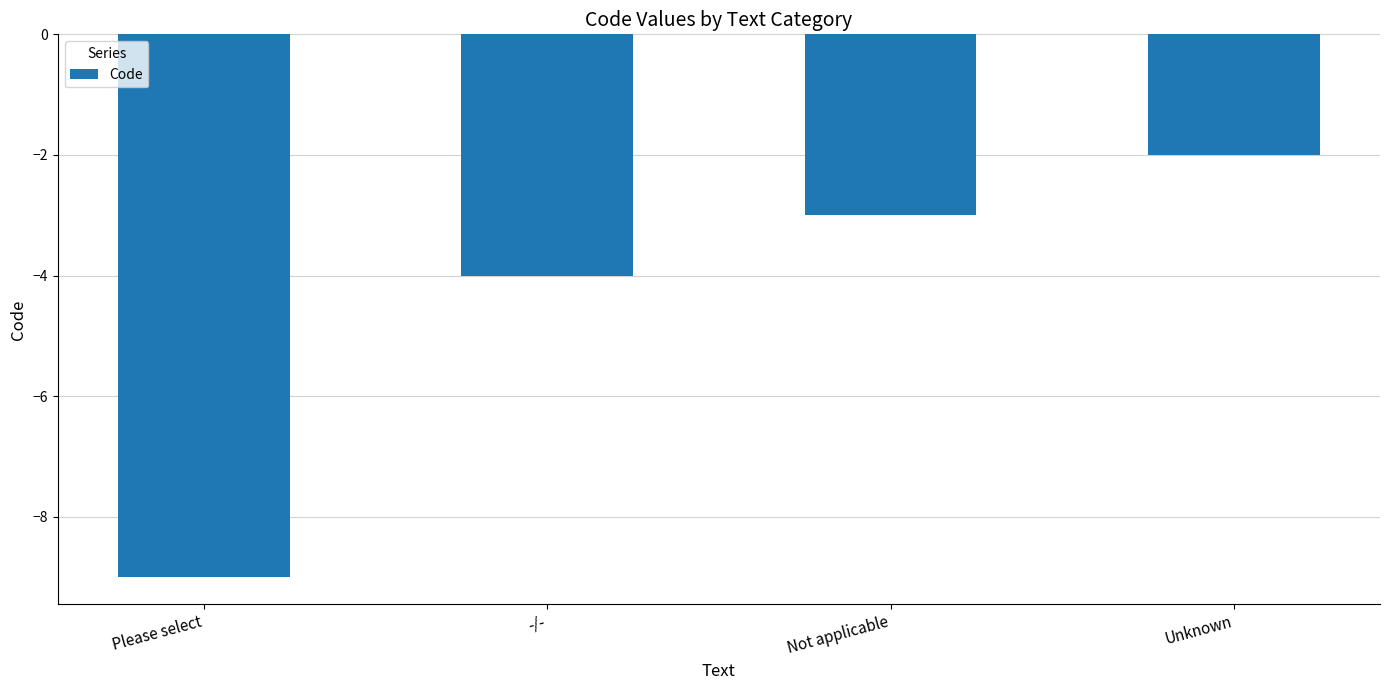

True or false: the data shows -9 at Please select.

True